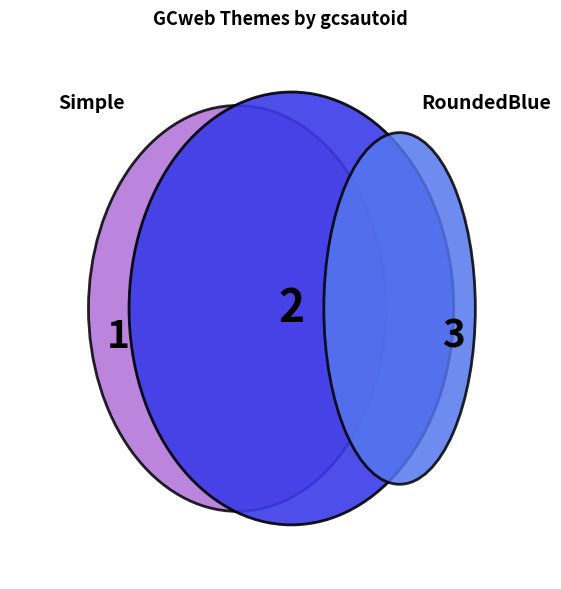

Is there any slice that represents more than half of the pie?

No